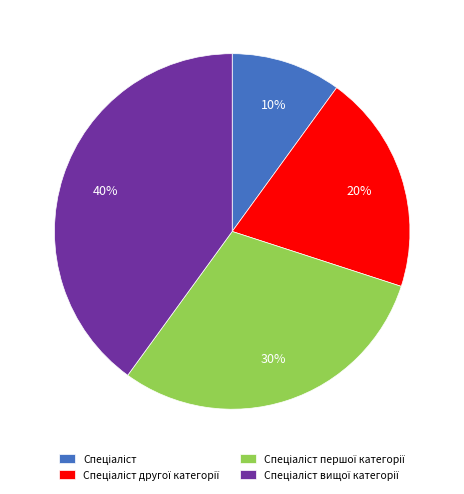

To the nearest percent, what is the average slice percentage?

25%